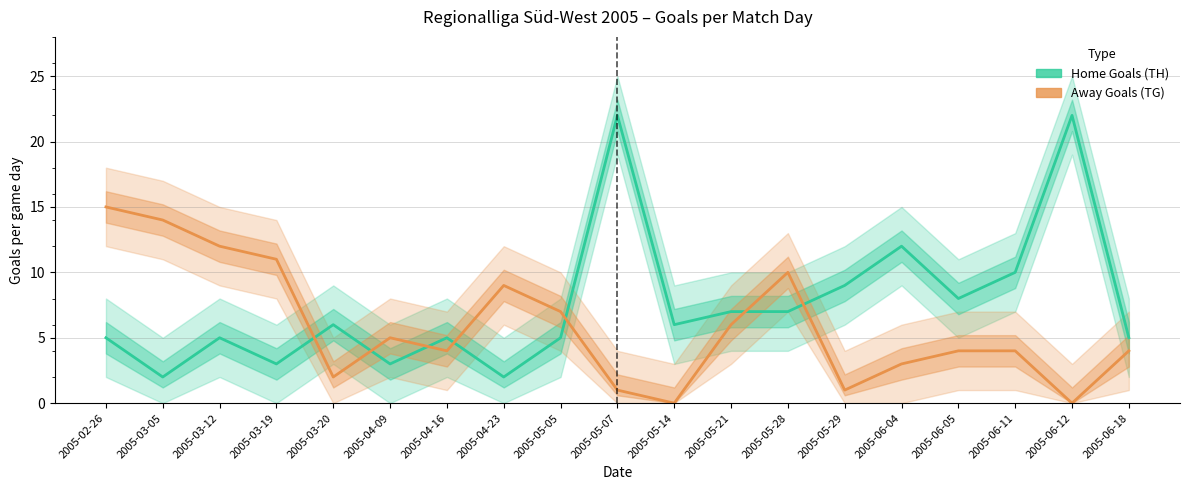

Rank the series by their maximum value, from lowest to highest.

Away Goals (TG), Home Goals (TH)